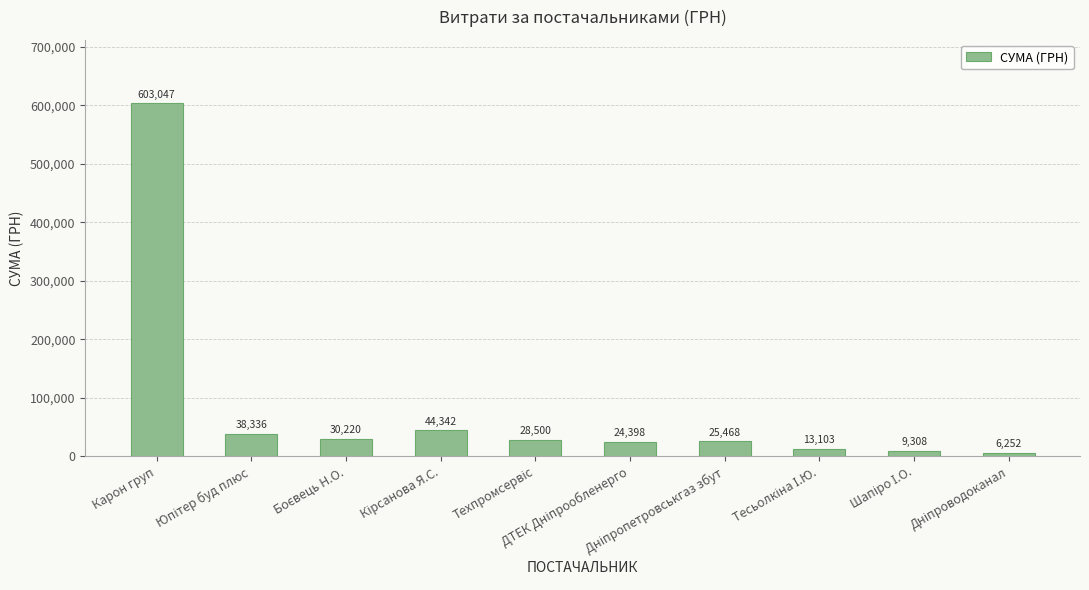

What is the value of the 1st bar from the left?

603046.7